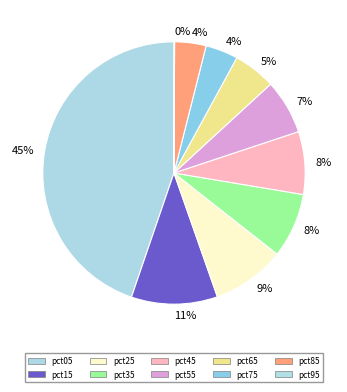

Rank the categories by value from highest to lowest.

pct05, pct15, pct25, pct35, pct45, pct55, pct65, pct75, pct85, pct95